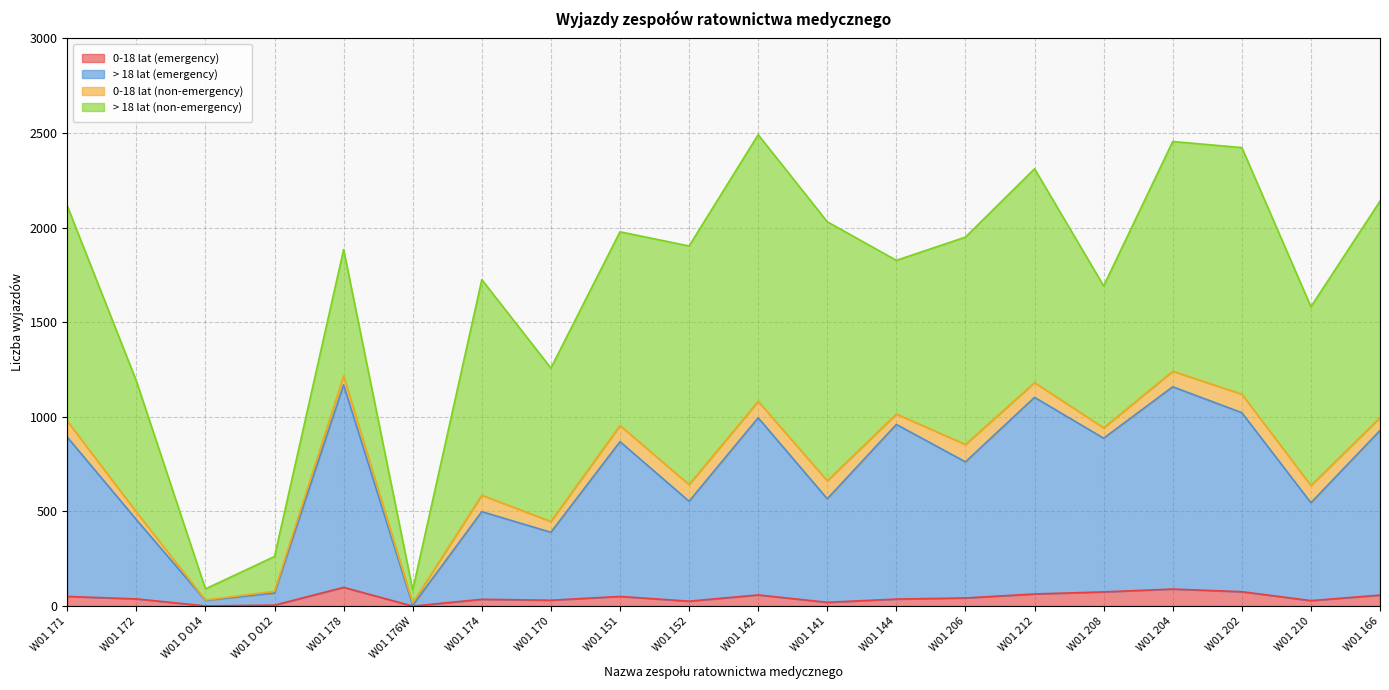

What value does the > 18 lat (emergency) series have at W01 172, to the nearest 10?

460